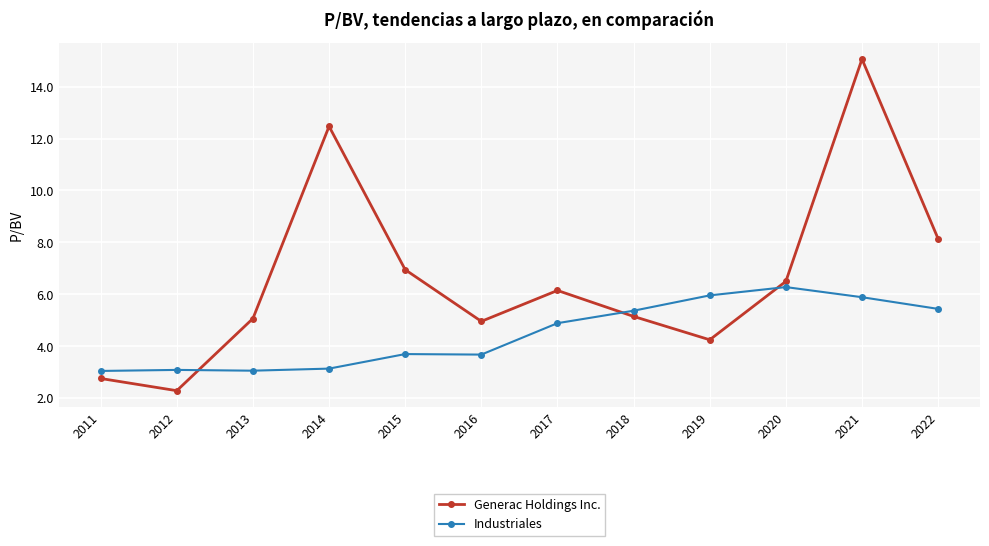

Where is the first local minimum for Generac Holdings Inc.?

2012